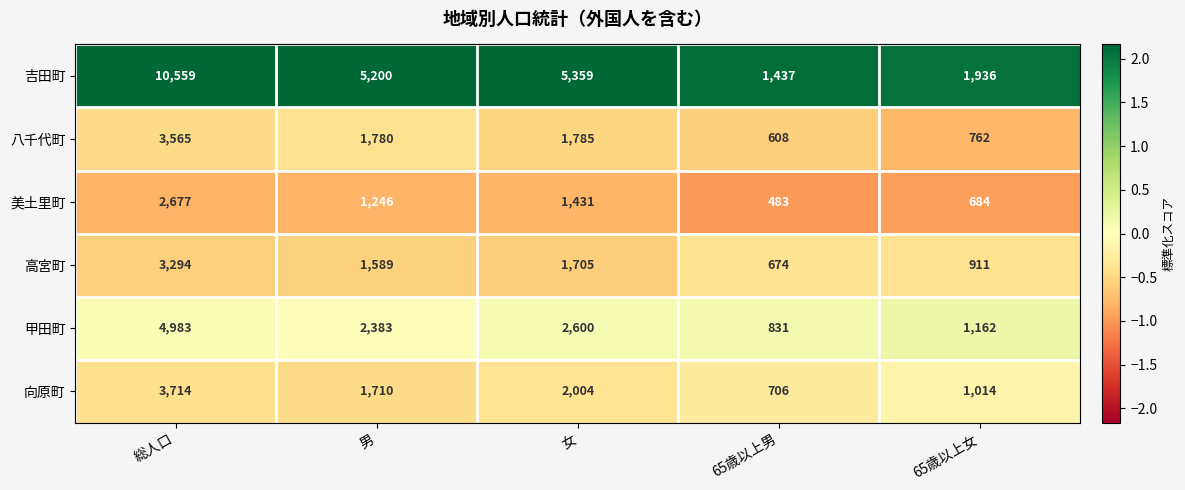

What value does the 甲田町 series have at 総人口?

4983